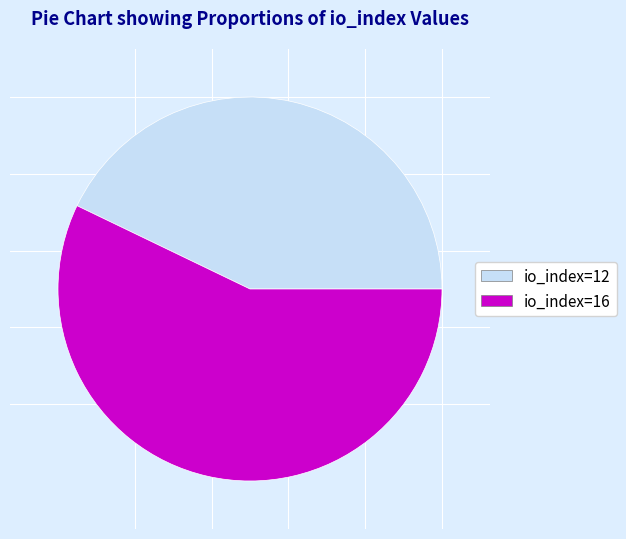

Does io_index=12 account for over 50% of the chart?

No